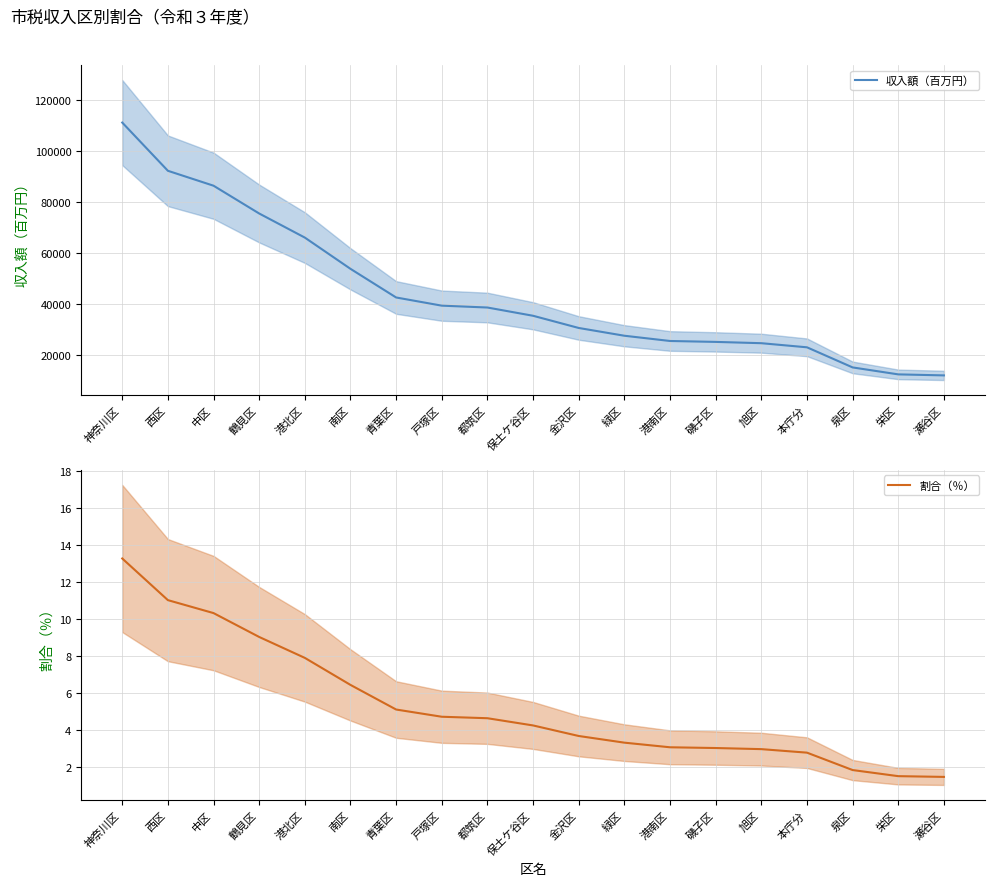

Reading left to right, transcribe all the data shown in this chart.

収入額（百万円）: 111183.0	92293.0	86448.0	75560.0	66122.0	53884.0	42661.0	39456.0	38727.0	35492.0	30714.0	27672.0	25616.0	25257.0	24750.0	23138.0	15259.0	12533.0	12135.0
割合（％）: 13.2	11.0	10.3	9.0	7.9	6.4	5.1	4.7	4.6	4.2	3.7	3.3	3.0	3.0	3.0	2.8	1.8	1.5	1.4